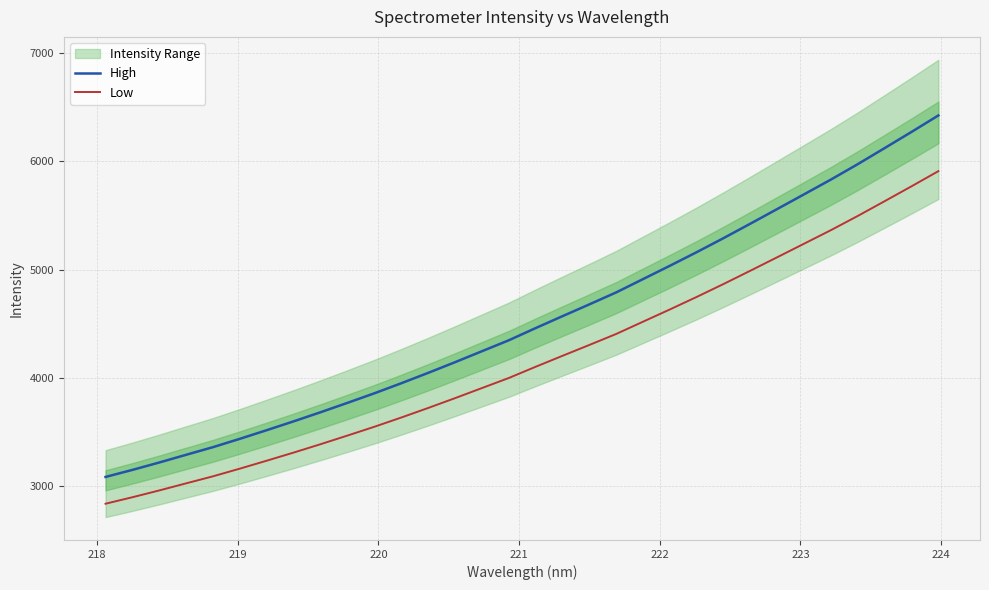

Reading left to right, what are all the values shown in this chart?

High: 3087.8	3152.9	3221.2	3292.3	3363.0	3440.0	3519.8	3601.1	3685.0	3771.6	3859.7	3952.3	4047.9	4146.5	4247.5	4348.5	4461.1	4571.1	4680.0	4790.3	4913.4	5036.3	5161.9	5291.5	5424.9	5559.9	5695.7	5831.7	5974.0	6121.8	6270.8	6422.7
Low: 2840.8	2900.7	2963.5	3029.0	3093.9	3164.8	3238.2	3313.0	3390.2	3469.9	3550.9	3636.1	3724.1	3814.8	3907.7	4000.6	4104.3	4205.4	4305.6	4407.1	4520.3	4633.4	4748.9	4868.2	4990.9	5115.1	5240.0	5365.2	5496.1	5632.0	5769.2	5908.9